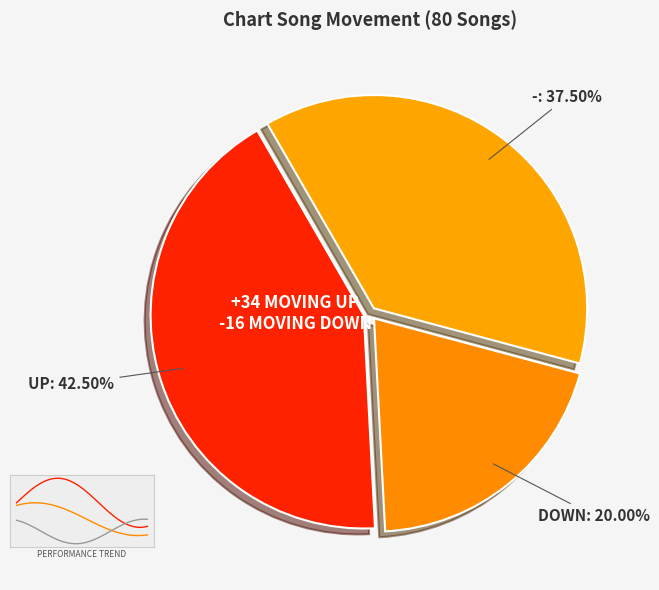

What is the largest slice in the pie chart?

up